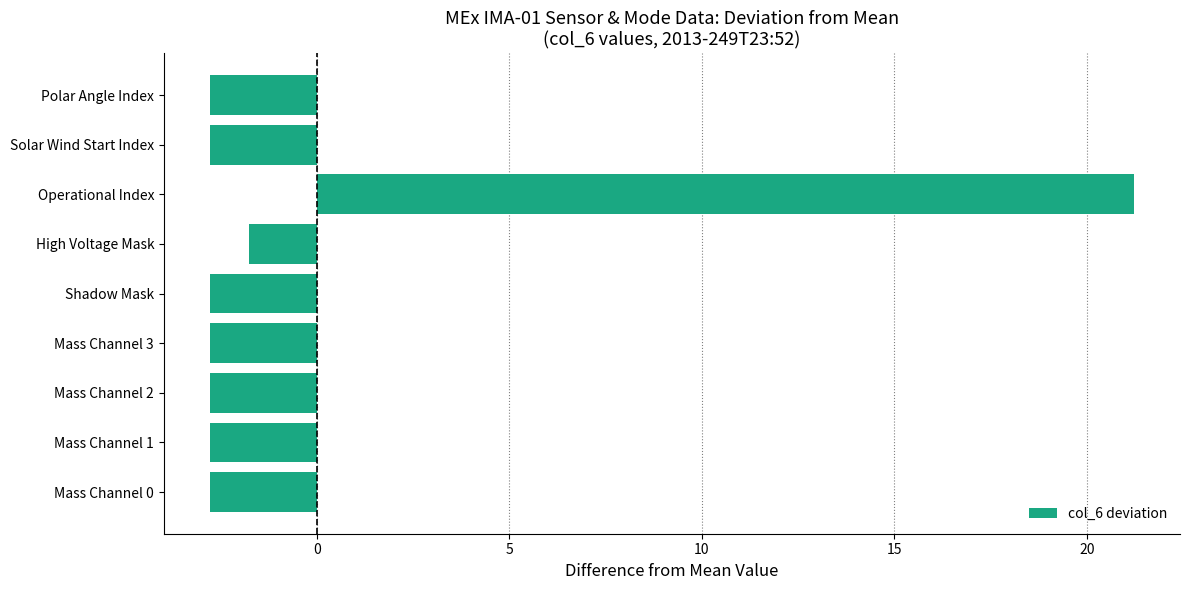

What is the minimum value shown in the chart?

-2.8